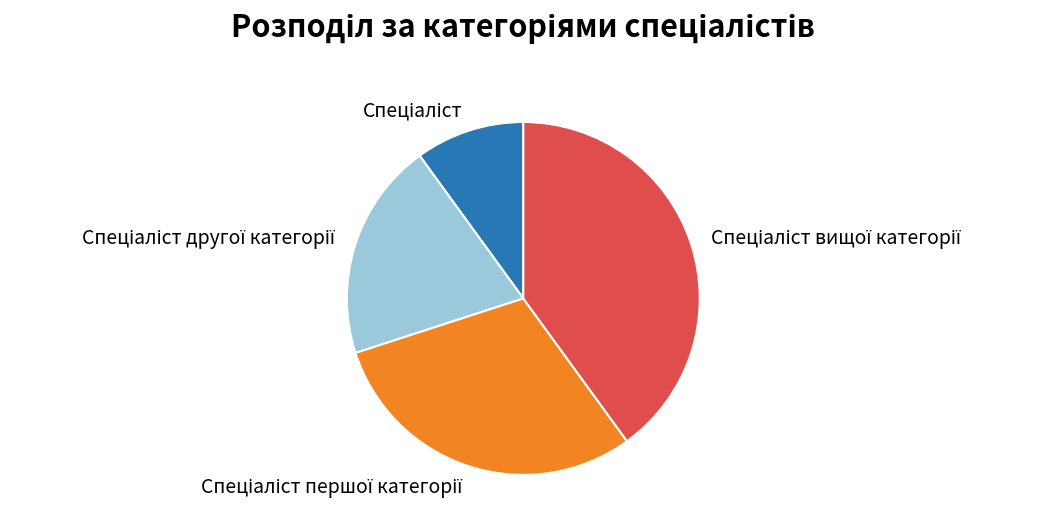

Is there any slice that represents more than half of the pie?

No